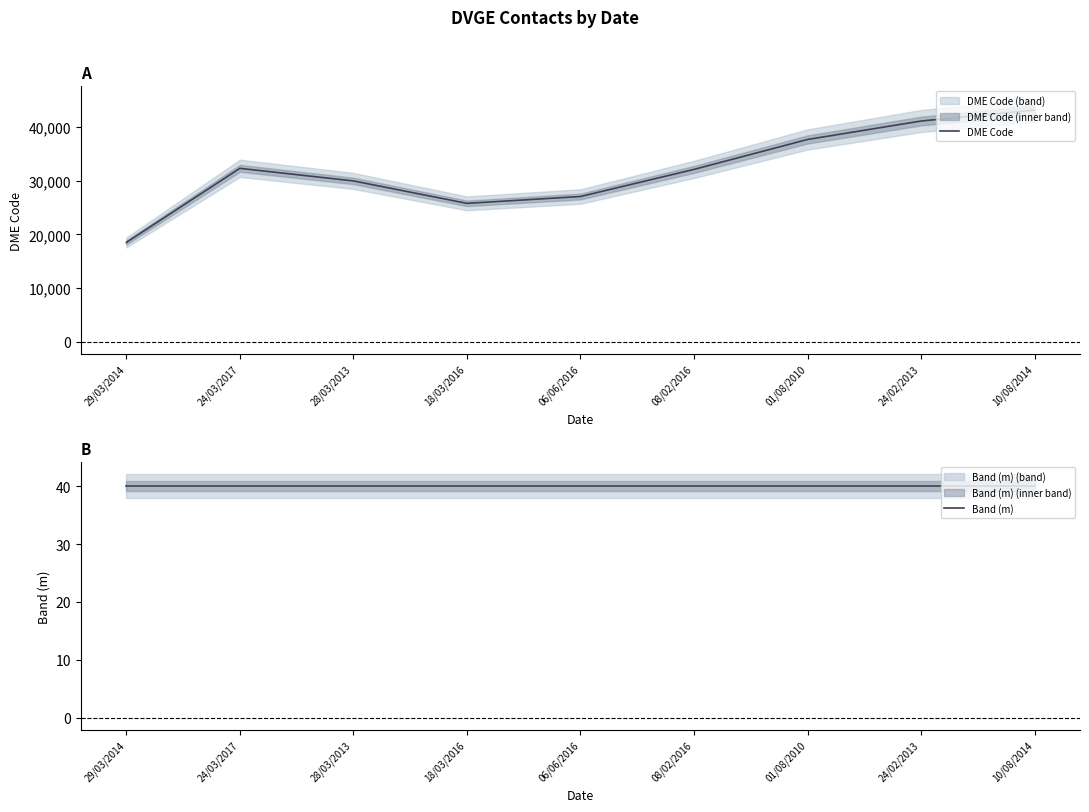

What is the value of the Band (m) point at the 6th from the left?

40.0